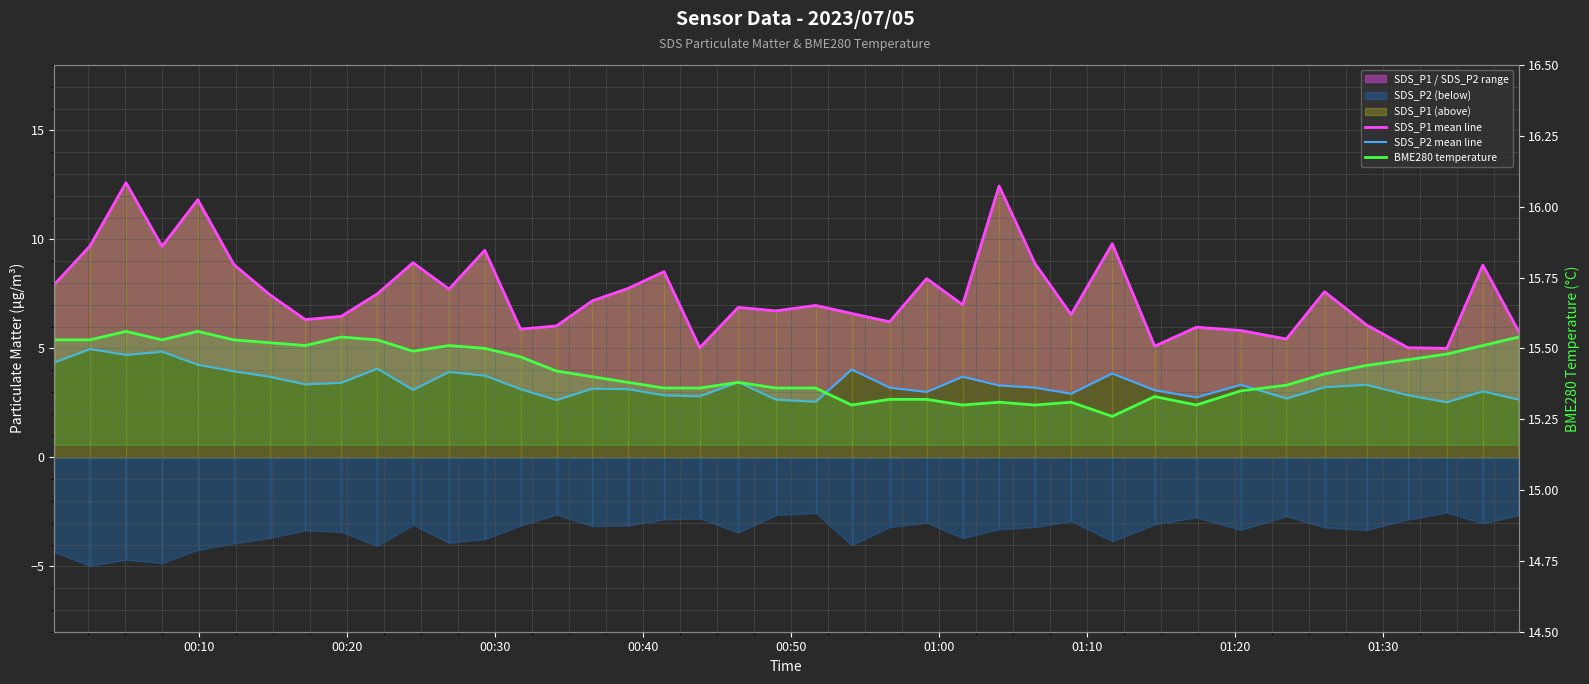

Does the chart display data point markers on the line(s)?

No